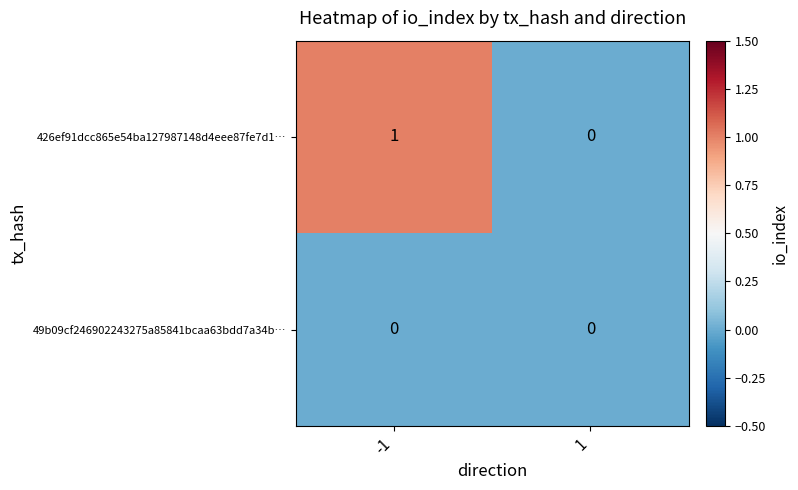

What is the maximum value shown in the chart?

1